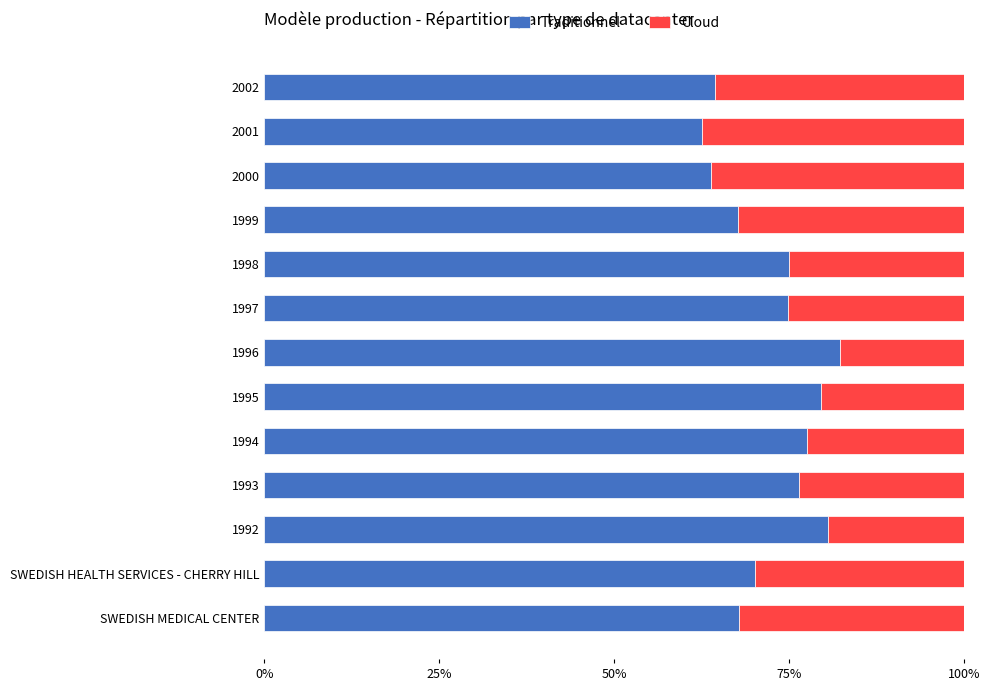

What are all the series names shown in the legend?

Traditionnel, Cloud